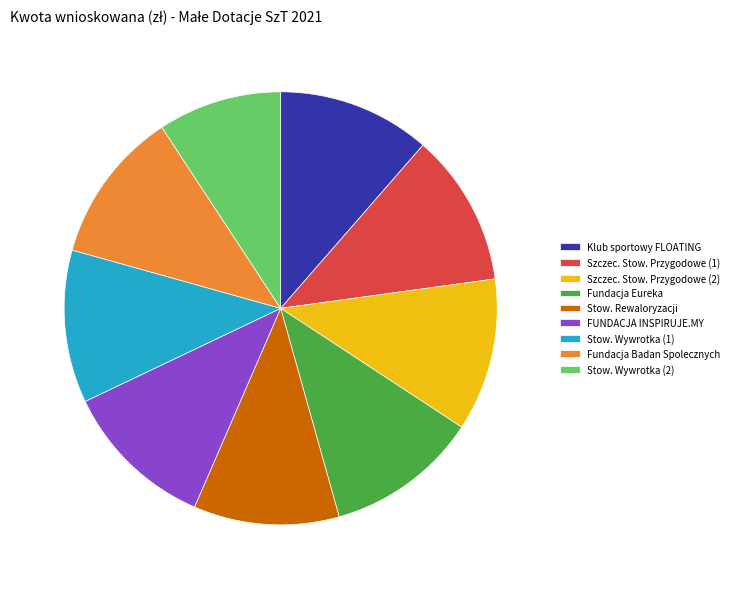

Is it true that Stow. Wywrotka (1) is 21% of the pie?

False